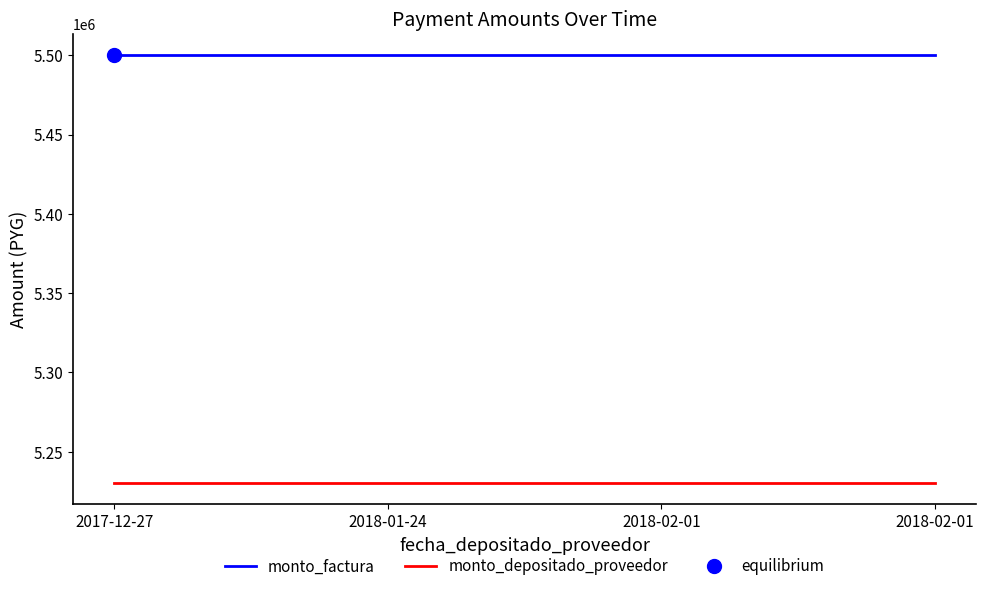

Rank the series by their maximum value, from lowest to highest.

monto_depositado_proveedor, monto_factura